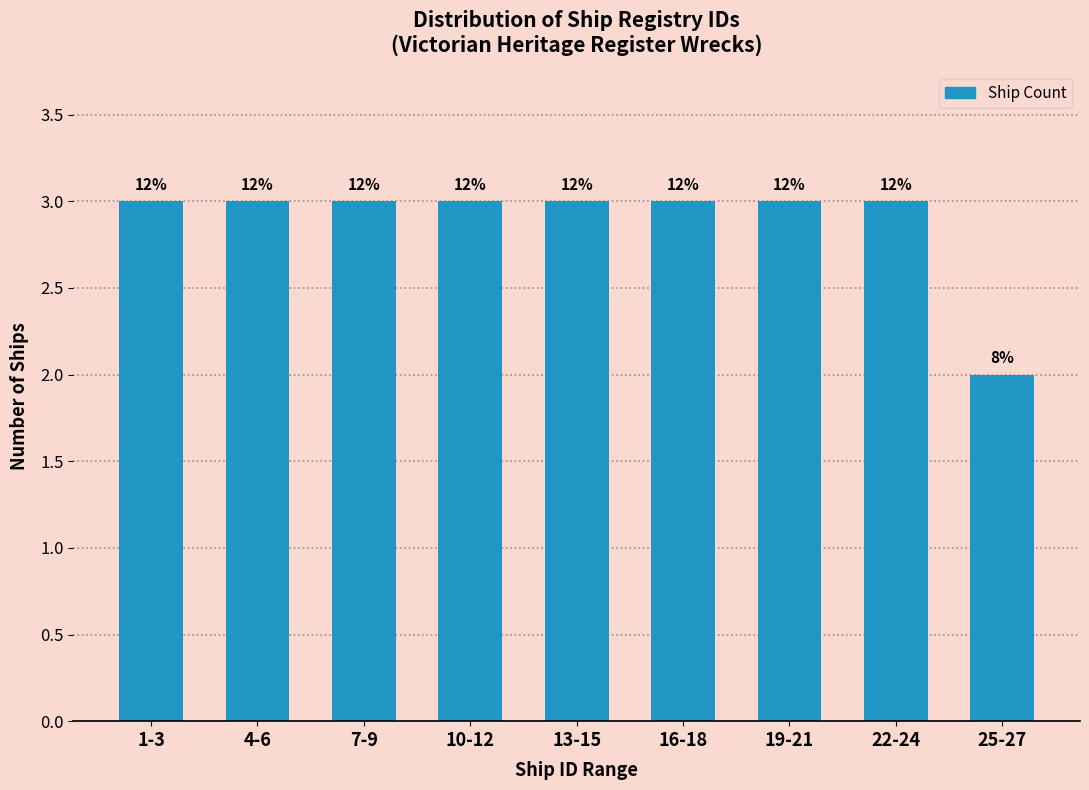

How many bars are there in total?

9